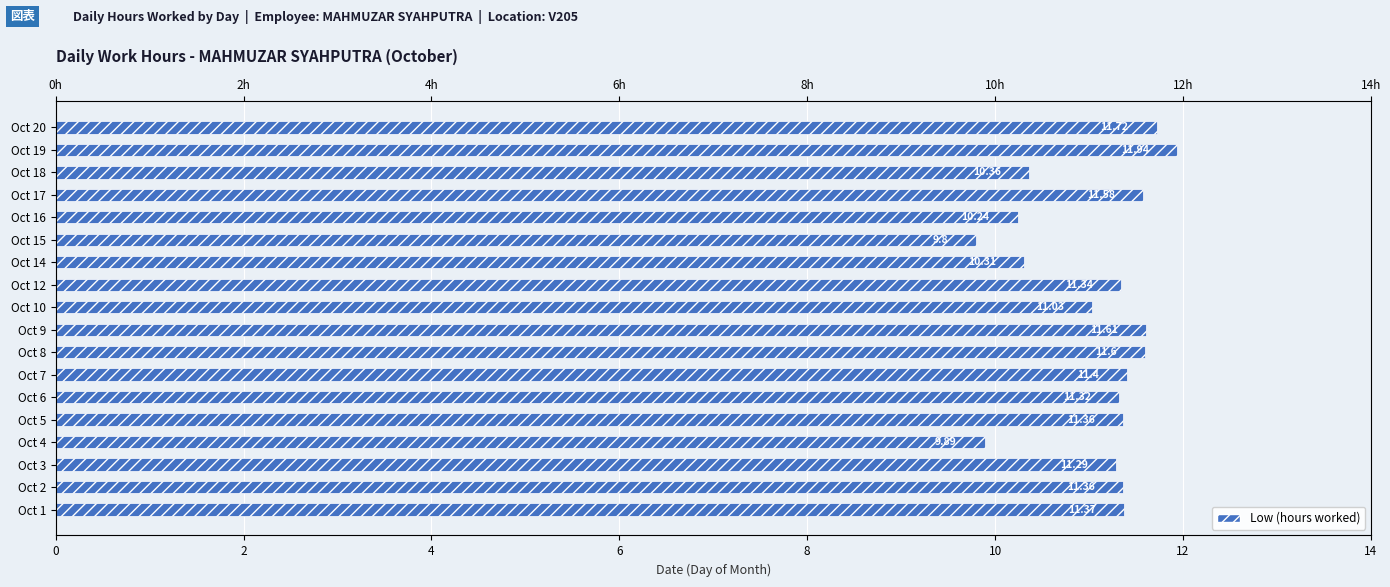

How many bars are there in total?

18